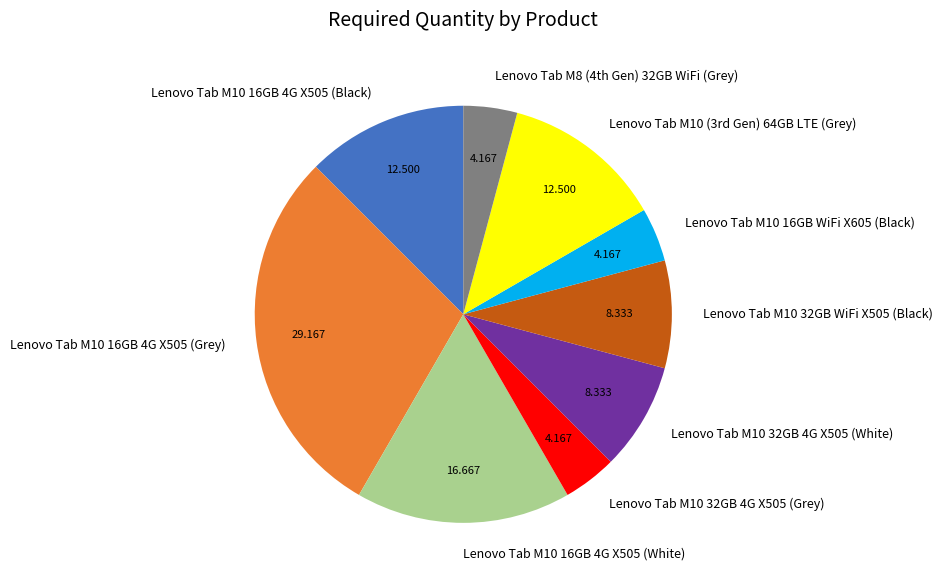

Which category has the biggest portion of the pie?

Lenovo Tab M10 16GB 4G X505 (Grey)